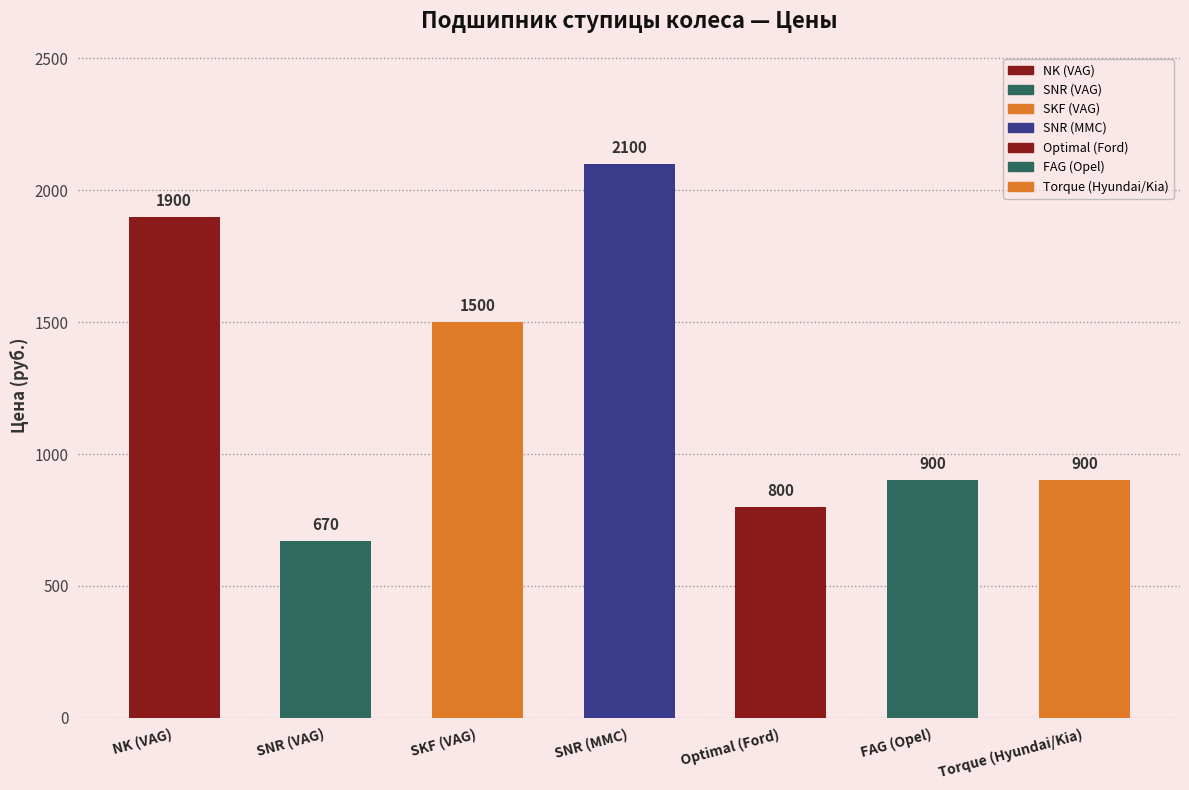

Is it true that the value at Optimal (Ford) is 800?

True